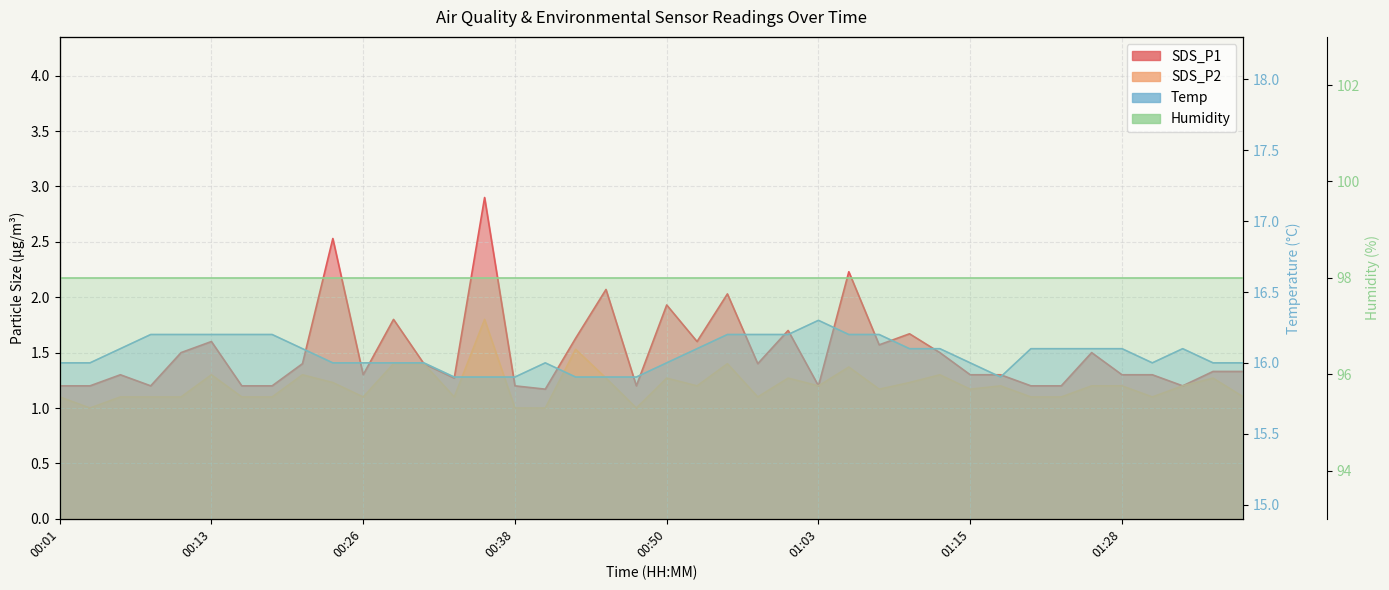

Which series has the widest spread of values?

SDS_P1